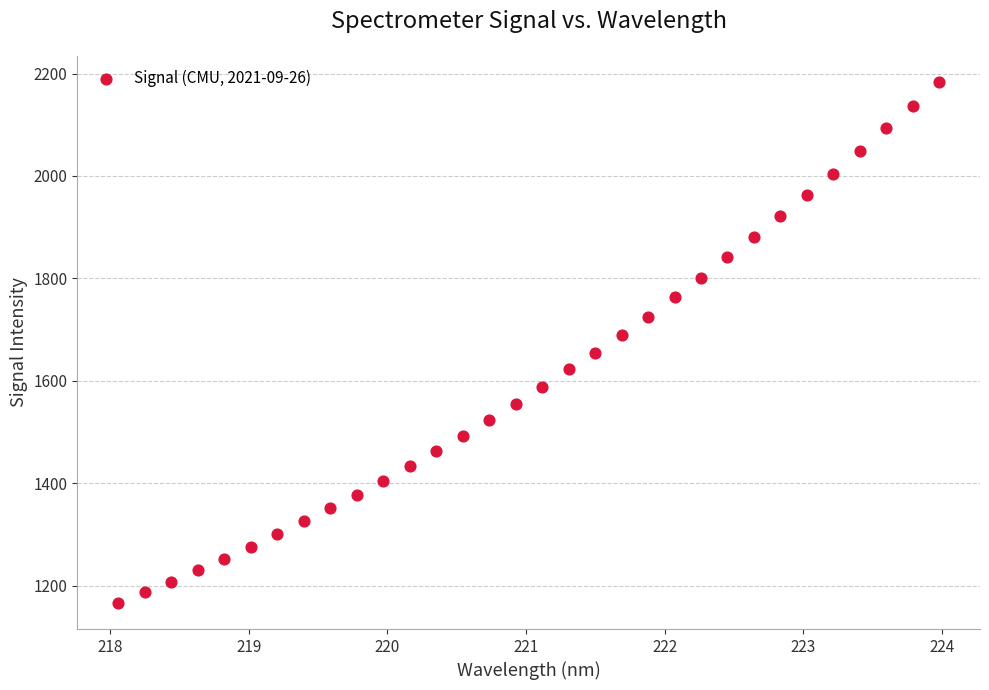

What is the range of Y values (max minus min)?

1017.6